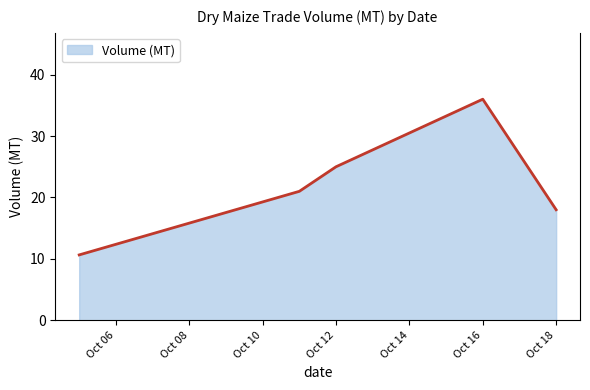

True or false: there are more than 1 points higher than both neighbors.

False